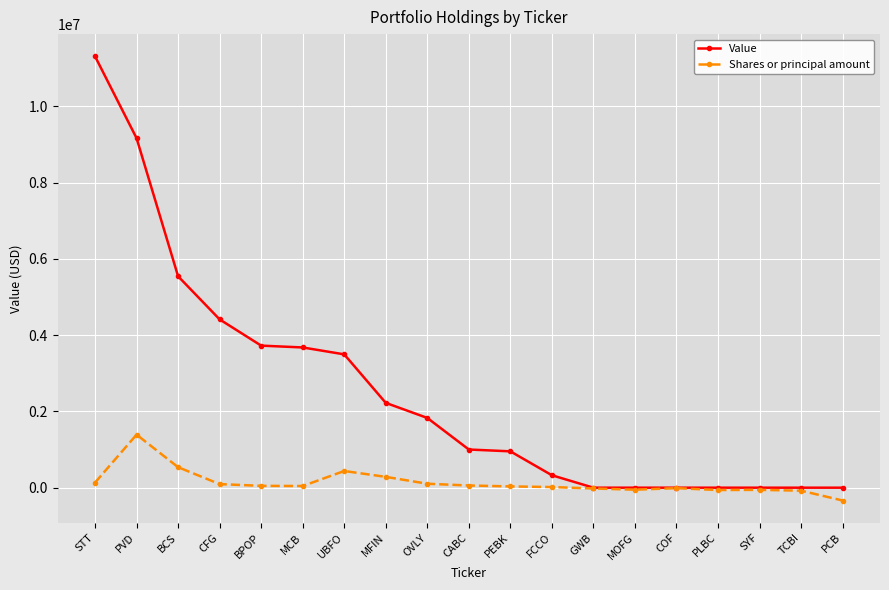

Between BCS and COF, which series saw the biggest shift?

Value